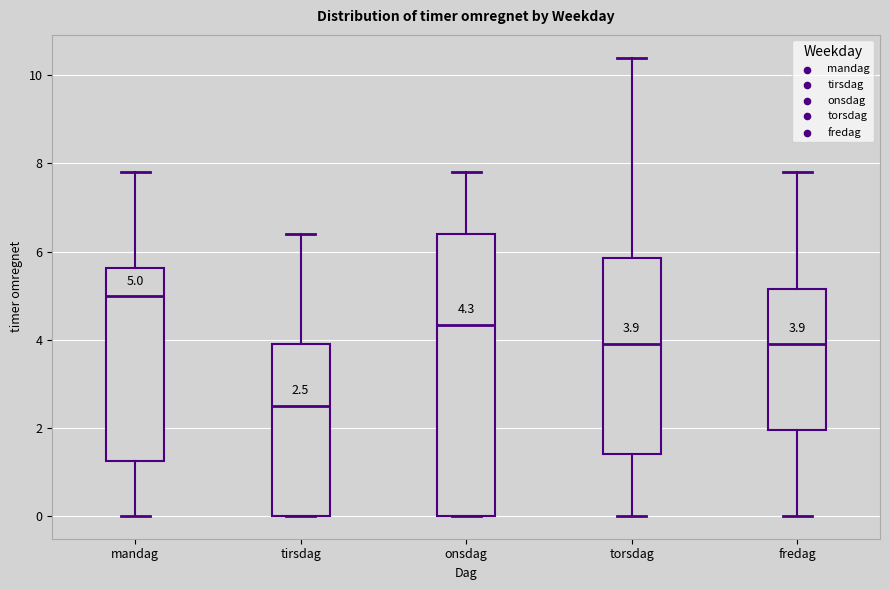

Comparing the boxes themselves (not the whiskers), which one is the tallest?

onsdag